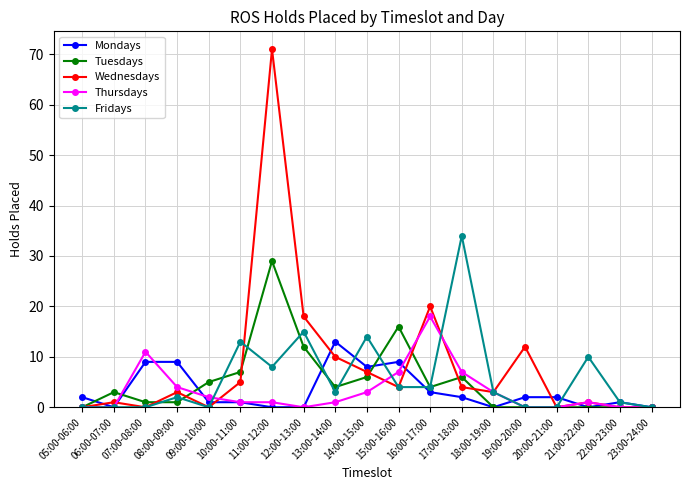

What is the difference between the second highest and minimum values in the Fridays series?

15